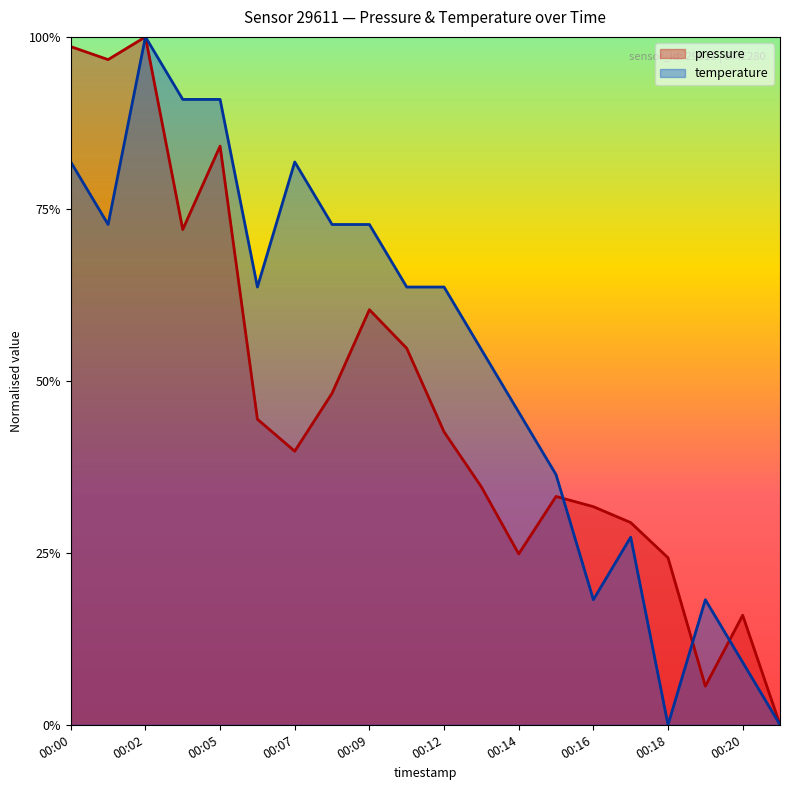

Reading left to right, list all the values displayed in this chart.

pressure: 00:00=1.0	00:01=1.0	00:02=1.0	00:03=0.7	00:05=0.8	00:06=0.4	00:07=0.4	00:08=0.5	00:09=0.6	00:11=0.5	00:12=0.4	00:13=0.3	00:14=0.2	00:15=0.3	00:16=0.3	00:17=0.3	00:18=0.2	00:19=0.1	00:20=0.2	00:21=0.0
temperature: 00:00=0.8	00:01=0.7	00:02=1.0	00:03=0.9	00:05=0.9	00:06=0.6	00:07=0.8	00:08=0.7	00:09=0.7	00:11=0.6	00:12=0.6	00:13=0.5	00:14=0.5	00:15=0.4	00:16=0.2	00:17=0.3	00:18=0.0	00:19=0.2	00:20=0.1	00:21=0.0